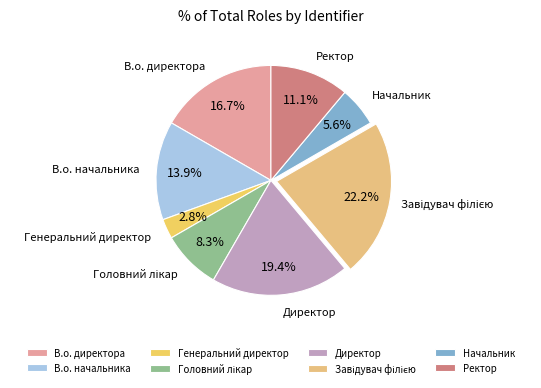

How many segments does this pie chart have?

8